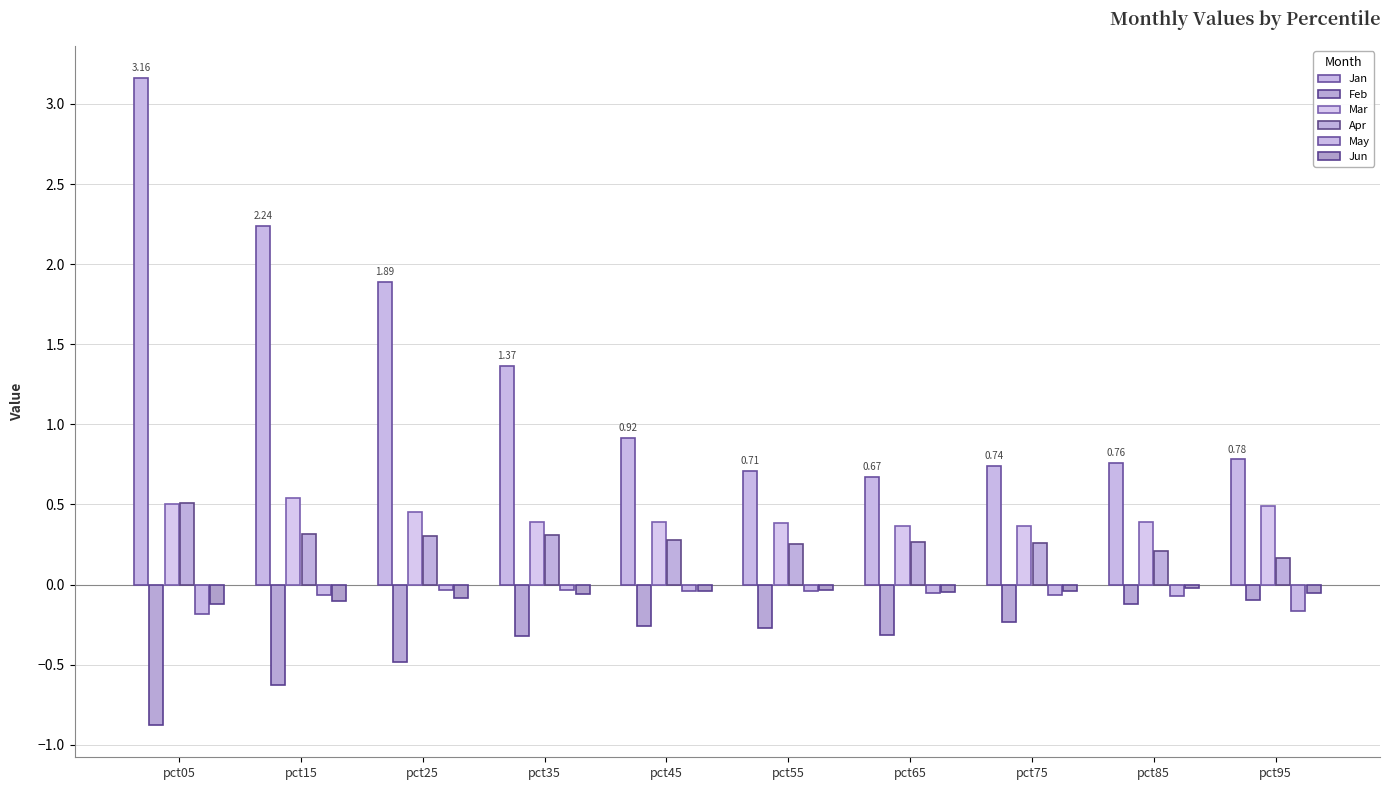

Between pct75 and pct15, which is larger?

pct15